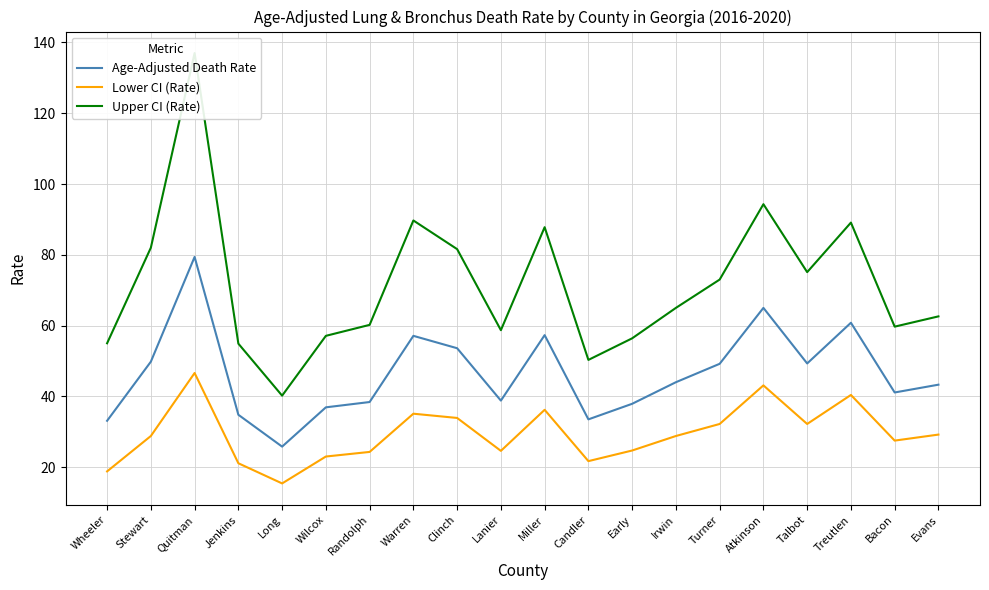

At which category does Lower CI (Rate) reach its first local valley?

Long